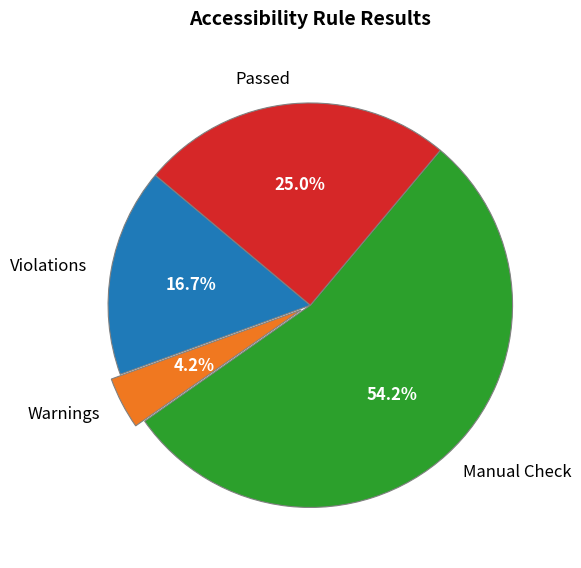

Which category has the biggest portion of the pie?

Manual Check